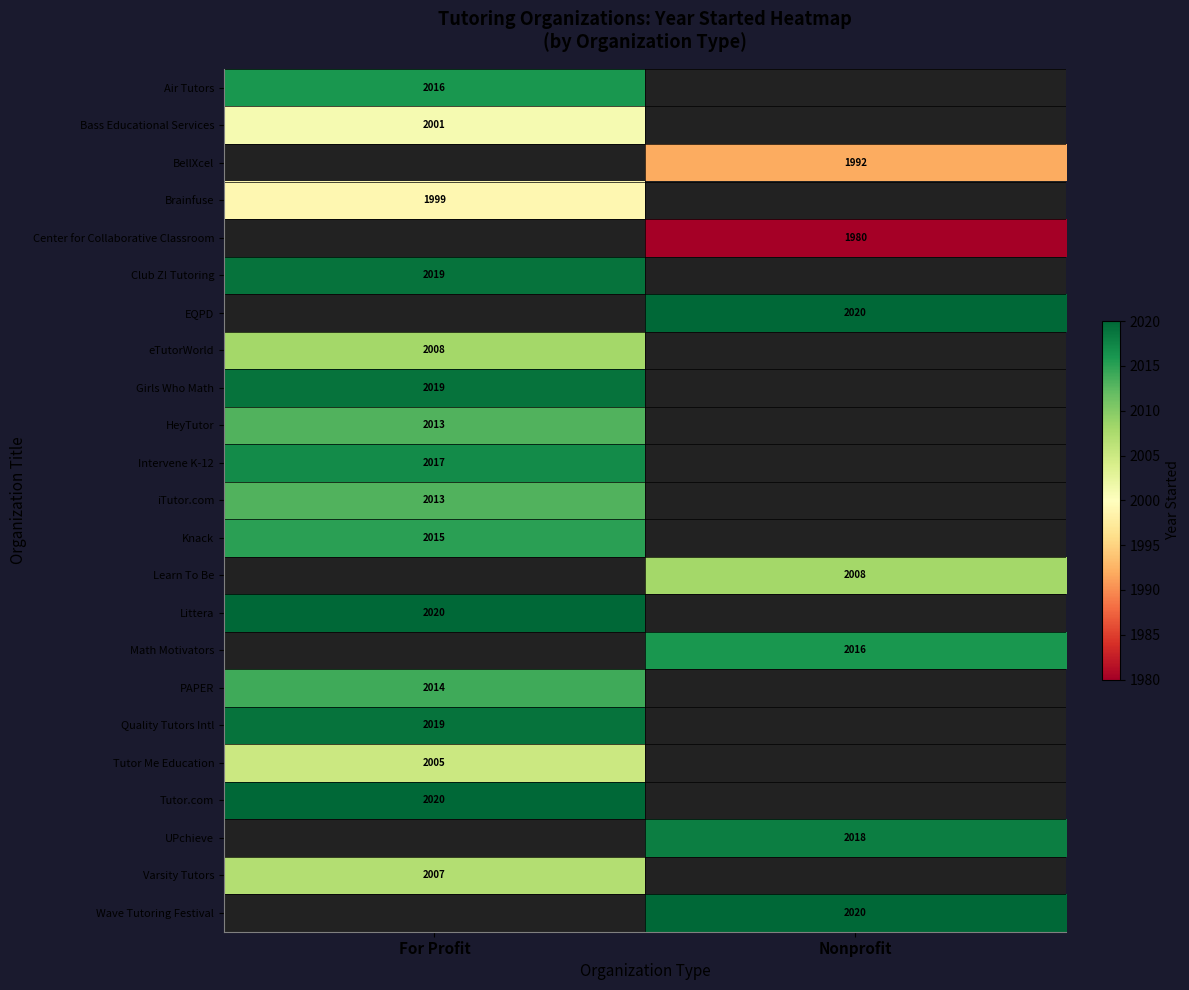

The value of Math Motivators at Nonprofit is 2016. True or false?

True